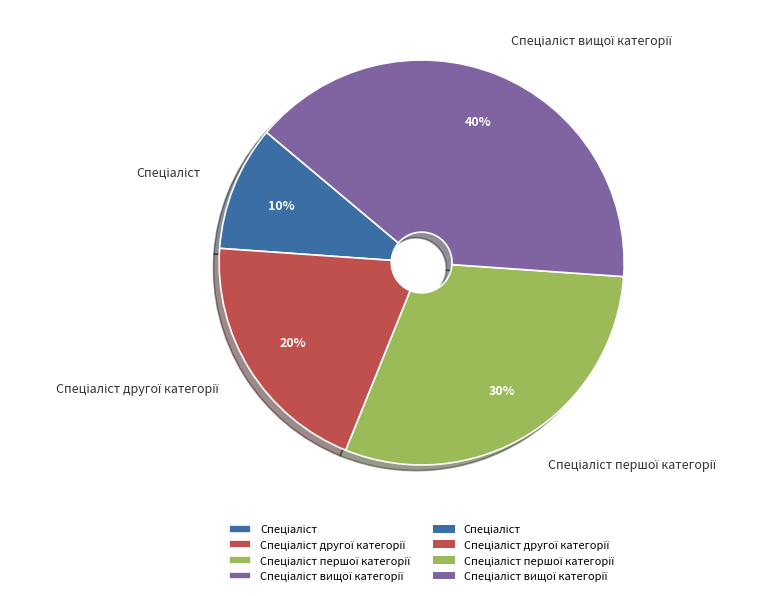

Is there any slice that represents more than half of the pie?

No